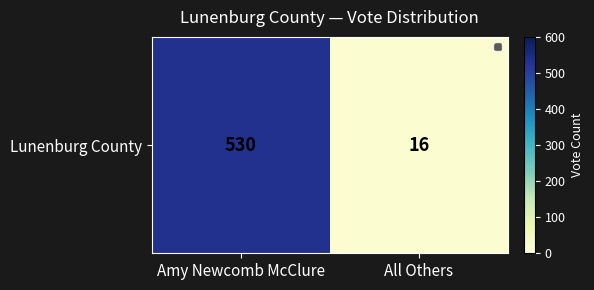

The chart shows a value of 7 at All Others. True or false?

False